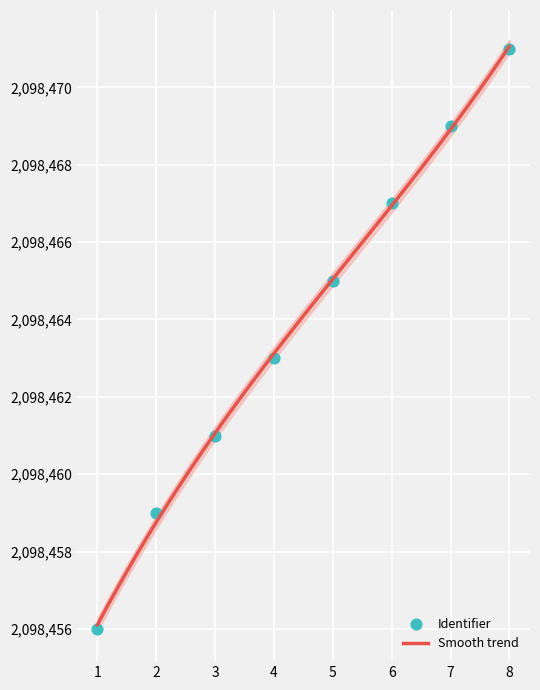

Between 7 and 1, which is larger?

7